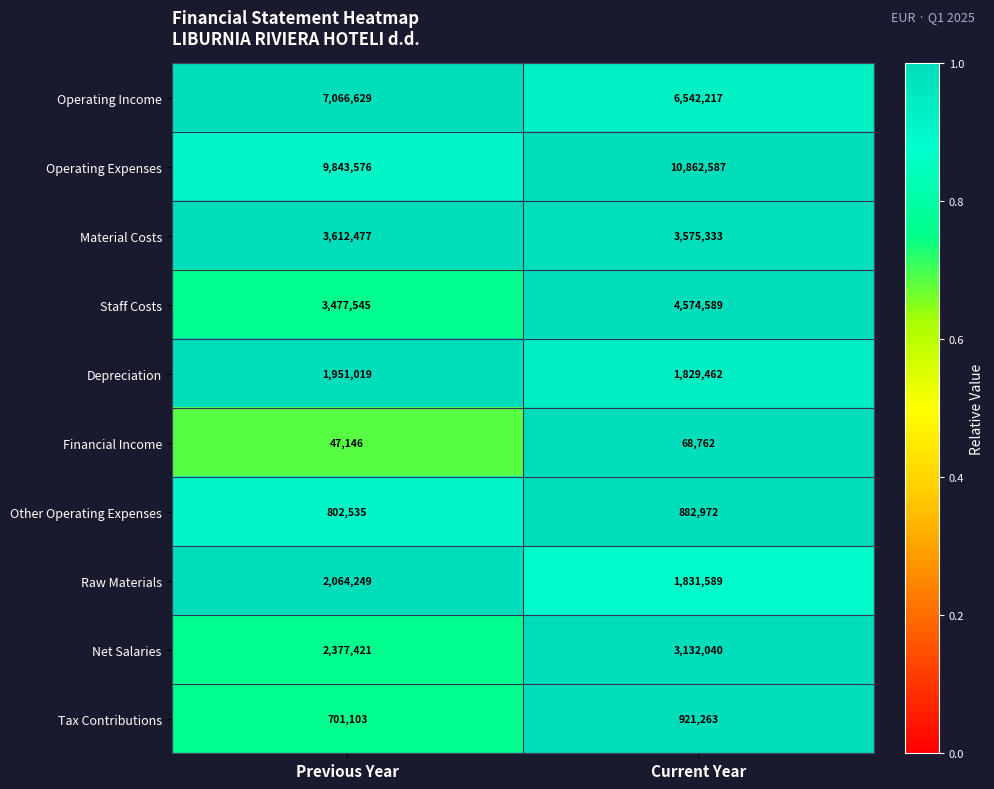

What is the difference between the Other Operating Expenses values at Current Year and Previous Year?

80437